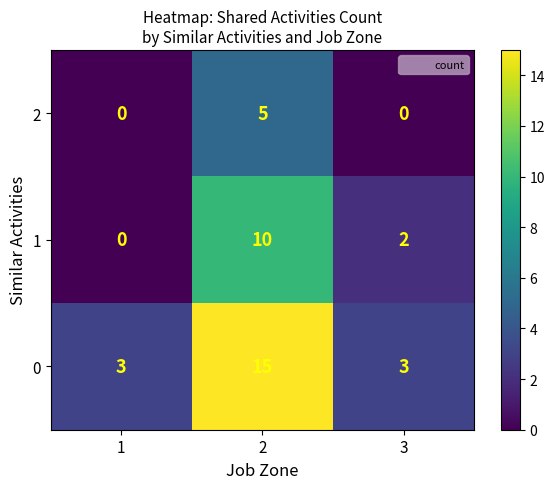

How many 2 values are between 0 and 5?

3